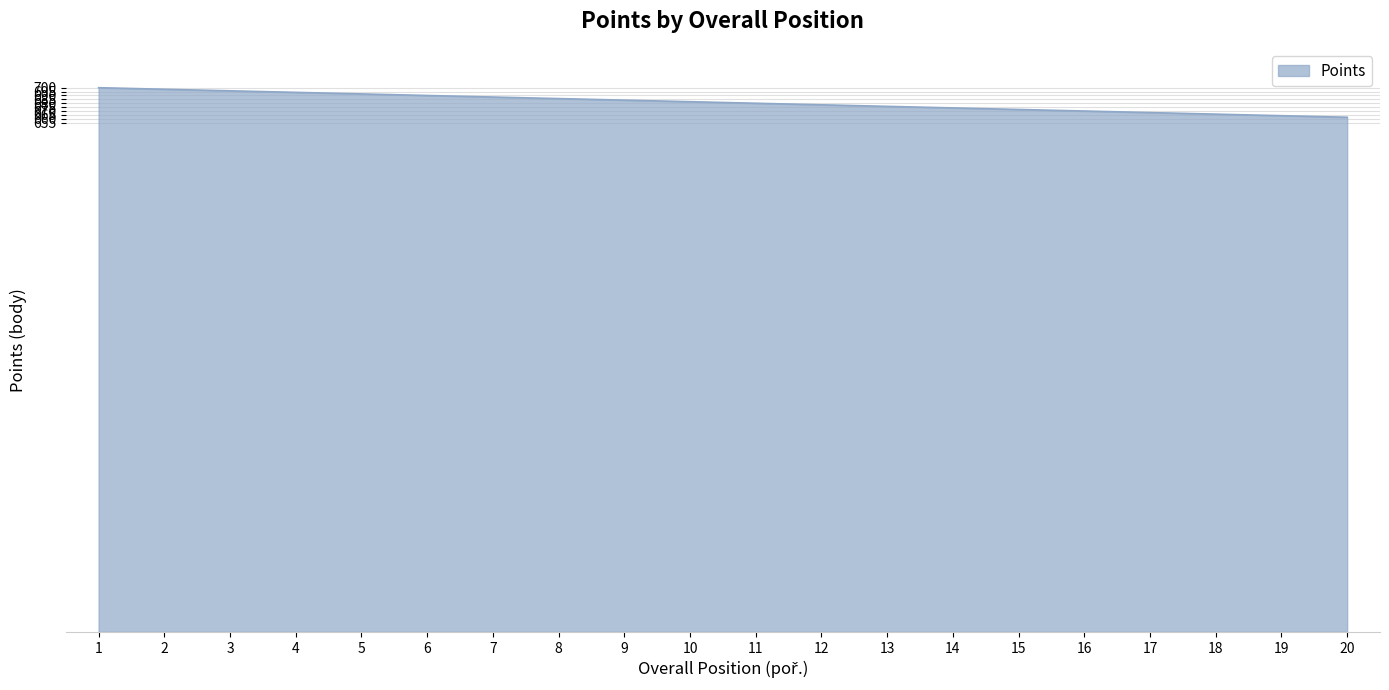

What is the ratio of the value at 7 to the value at 1?

1.0